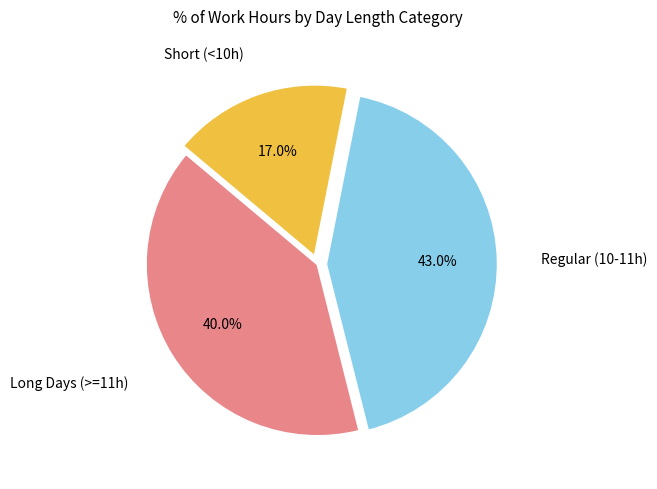

To the nearest percent, what is the difference between the largest and smallest slice percentages?

26%